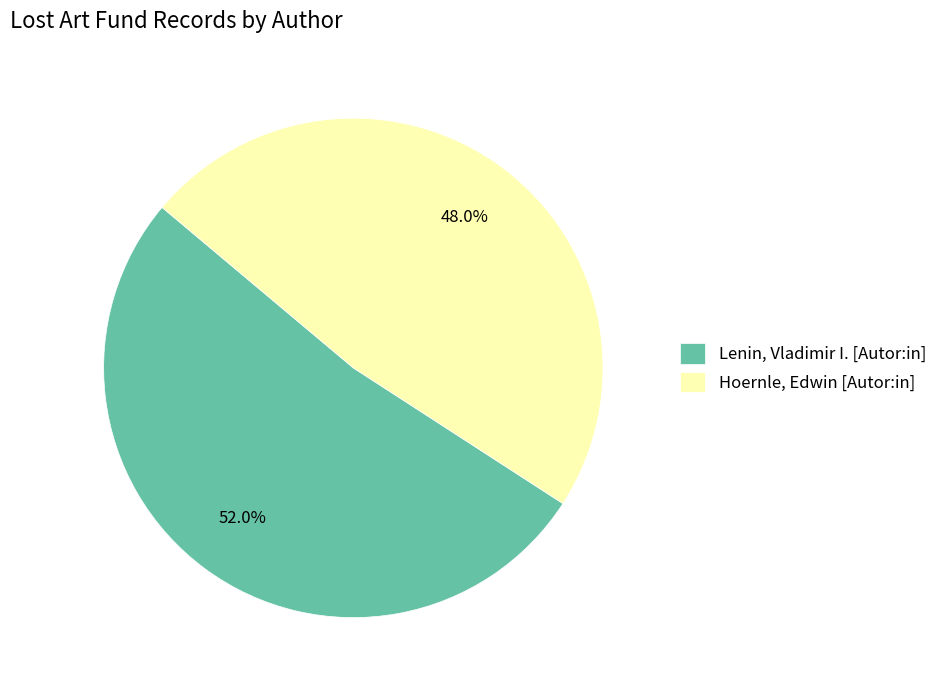

Count the number of slices in the pie.

2